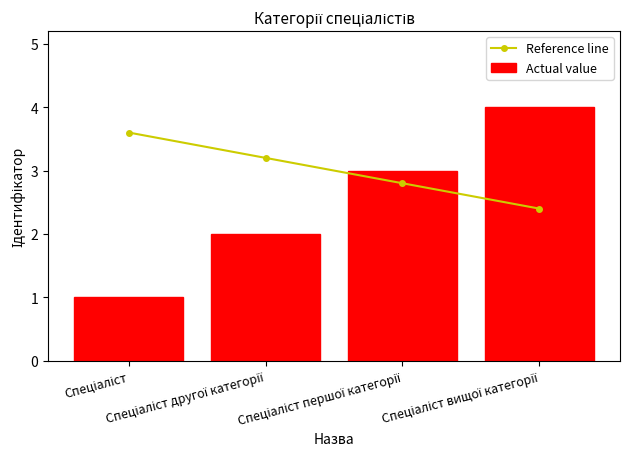

What is the label of the 3rd bar from the right?

Спеціаліст другої категорії